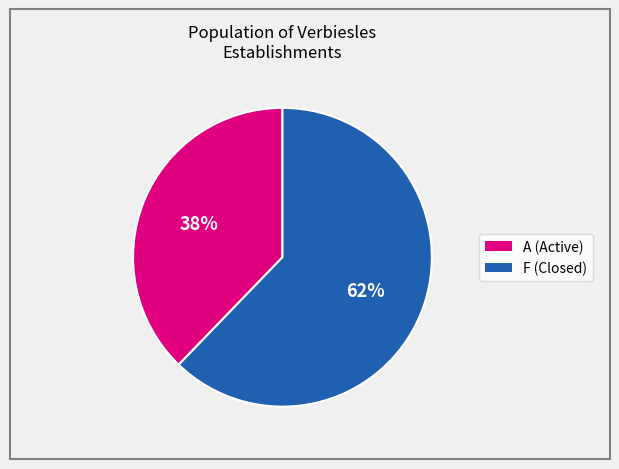

Does any single category account for the majority?

Yes